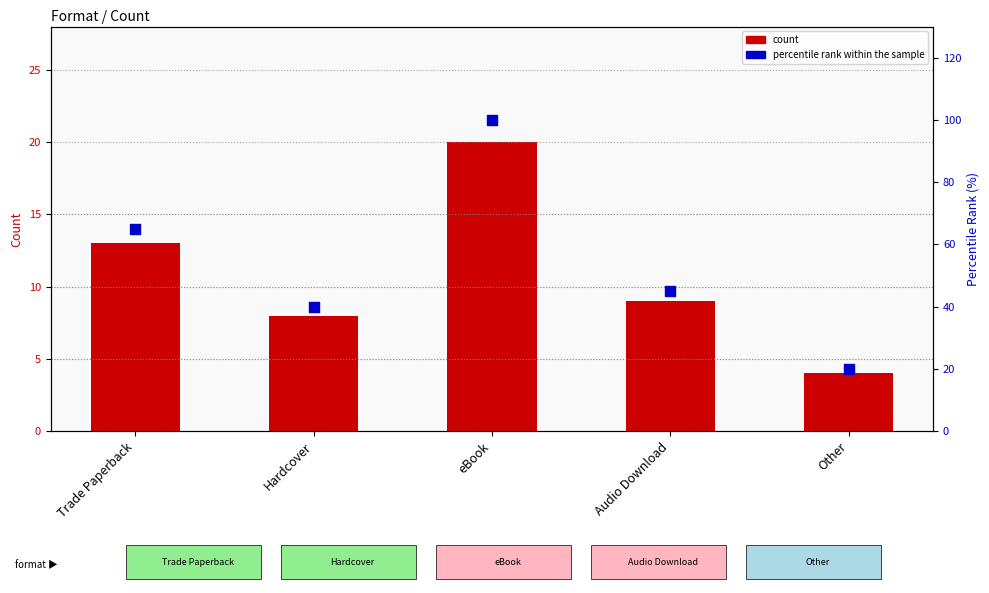

Is the value of percentile rank within the sample at Hardcover greater than the value of count at eBook?

Yes